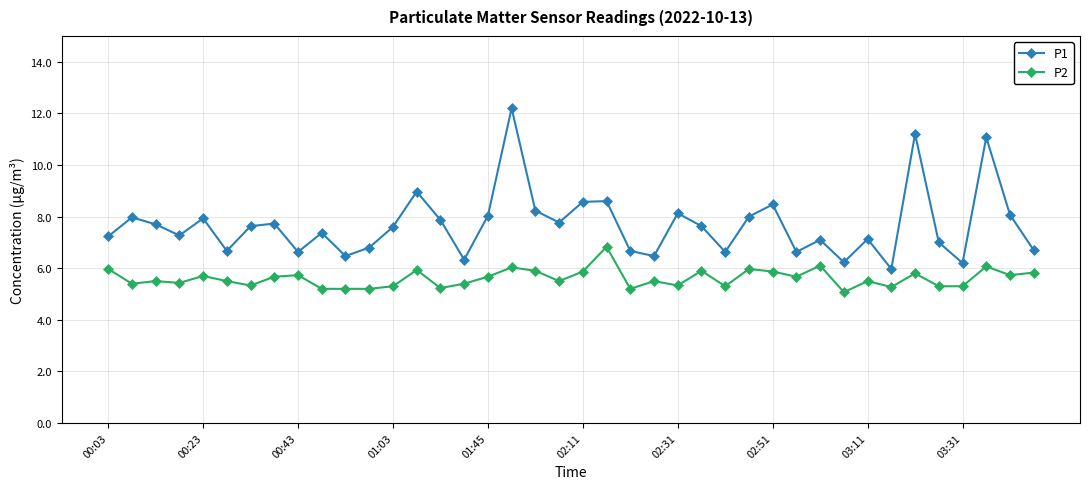

What is the minimum value for P2?

5.1